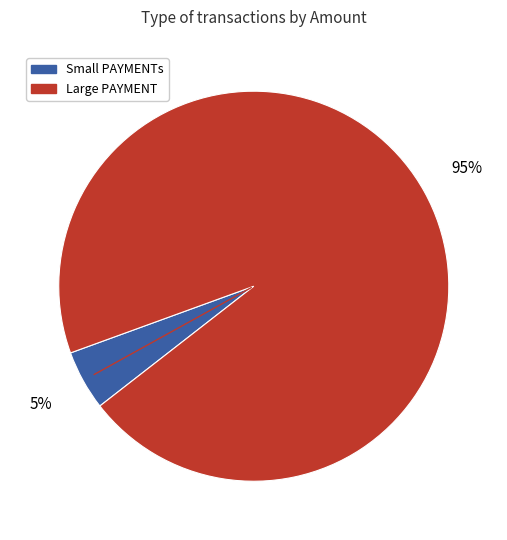

To the nearest percent, what is the difference between the largest and smallest slice percentages?

90%